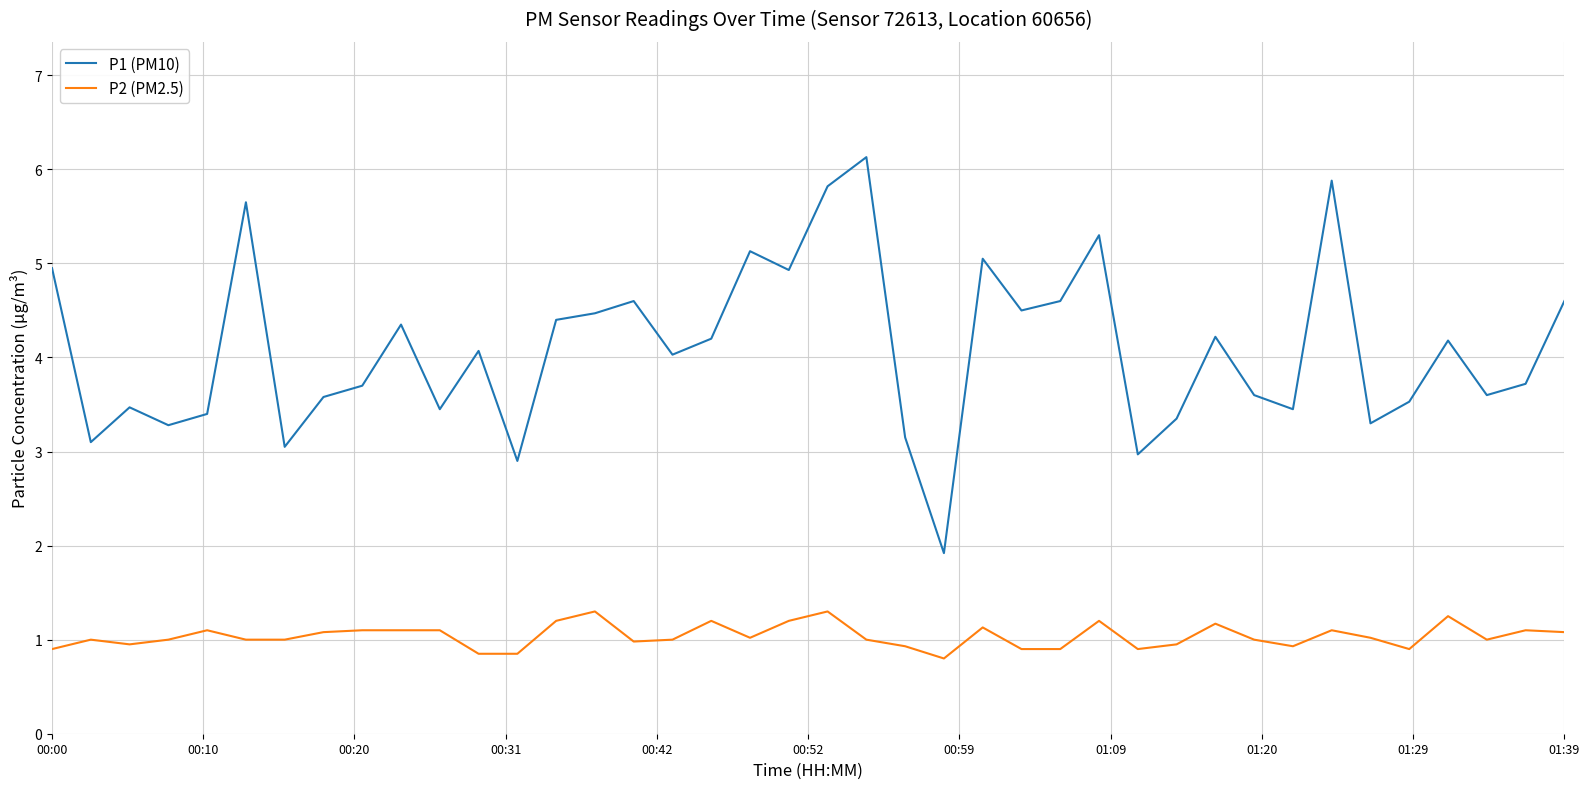

True or false: P1 (PM10) has more than 2 points higher than both neighbors.

True